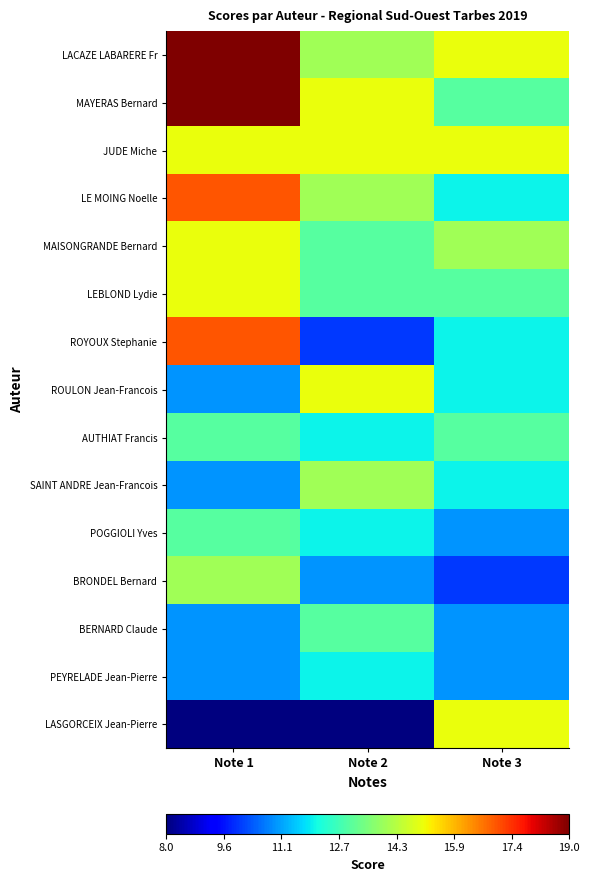

Which series has the largest total across all categories?

LACAZE LABARERE Fr